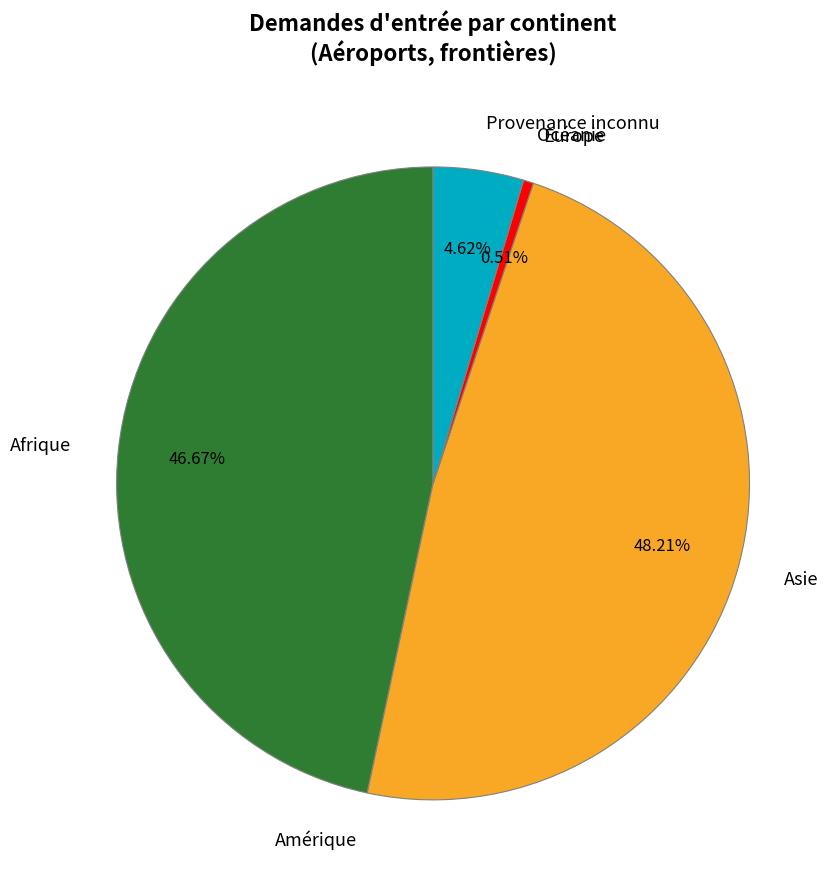

Which slice is the largest?

Asie